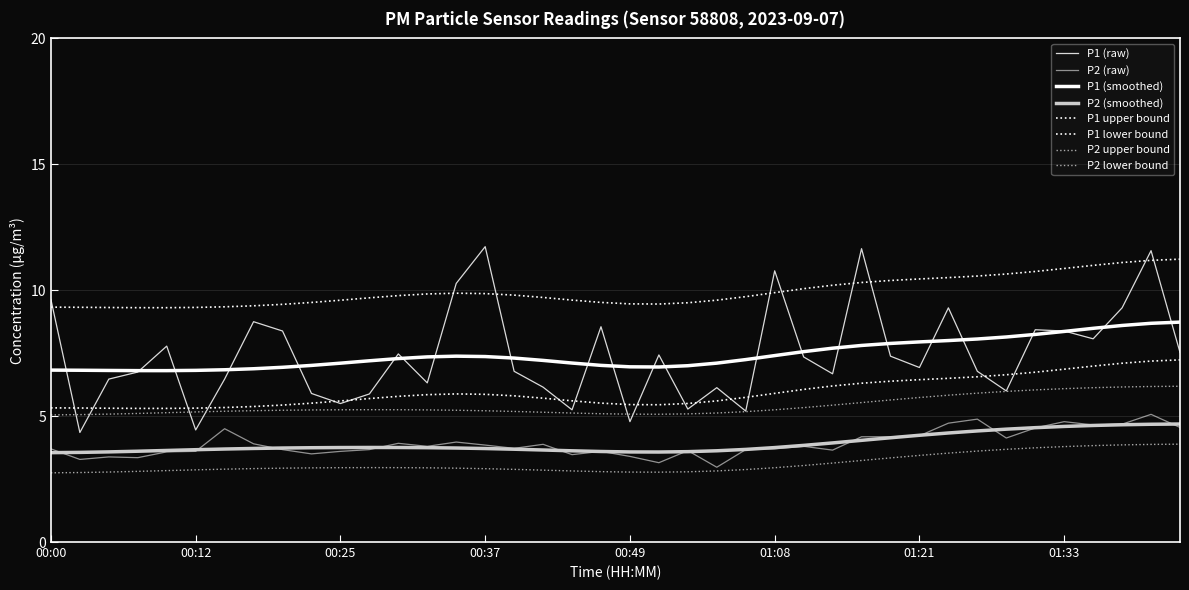

Does the chart have visible grid lines?

Yes